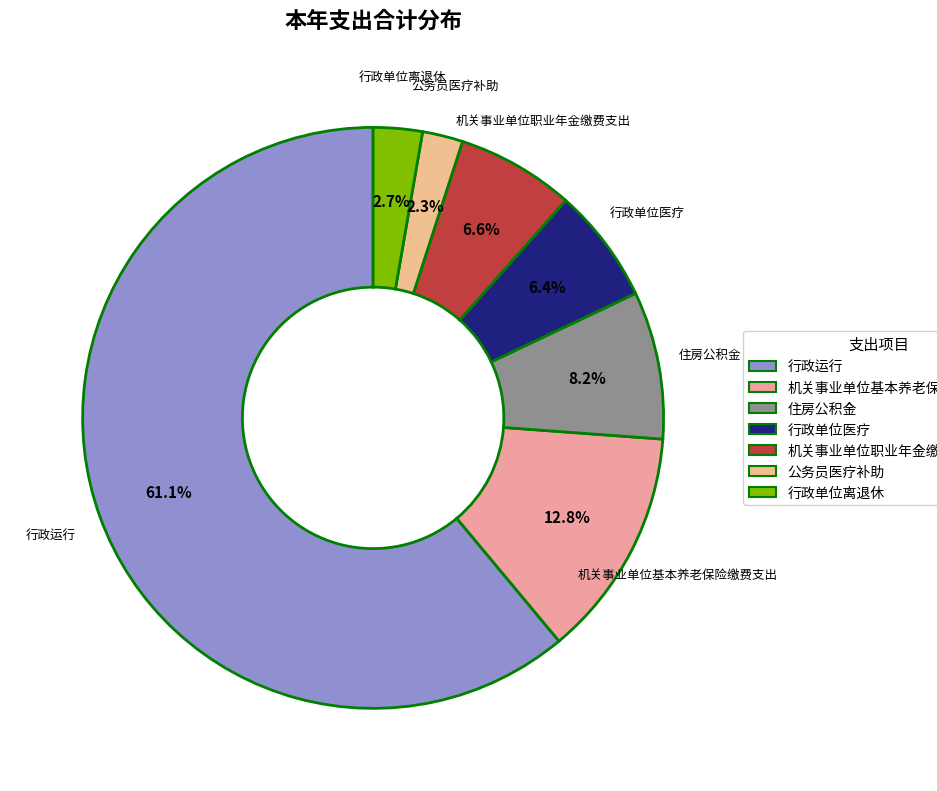

Between 行政运行 and 机关事业单位基本养老保险缴费支出, which is larger?

行政运行